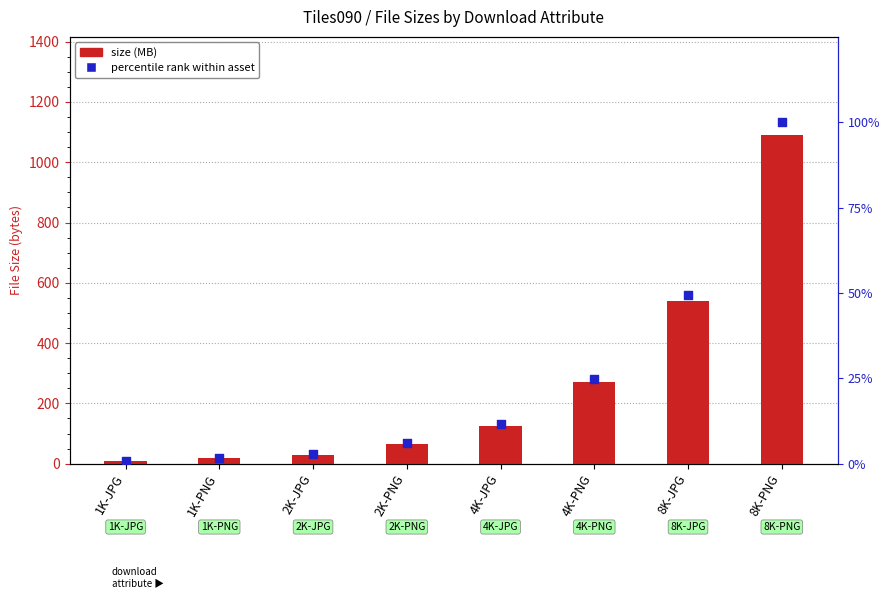

At which category is the sum across all series the highest?

8K-PNG